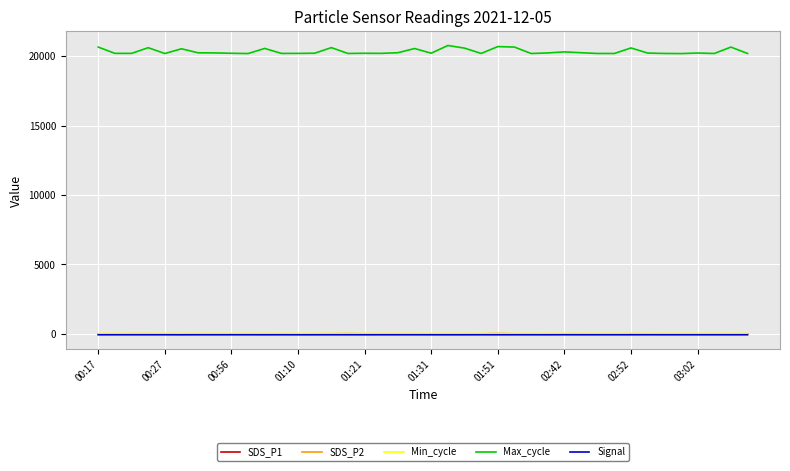

Which series has the largest total across all categories?

Max_cycle